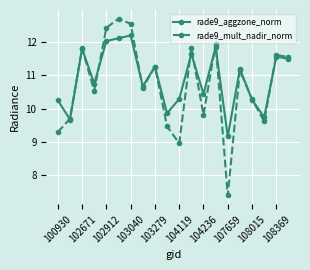

Rank the series by their maximum value, from highest to lowest.

rade9_mult_nadir_norm, rade9_aggzone_norm